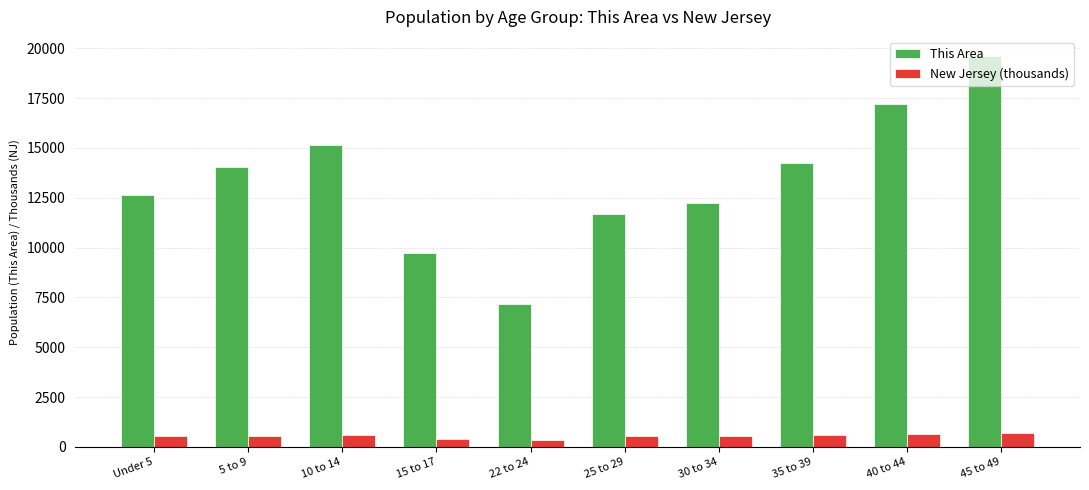

At how many categories does at least one series exceed 10578?

8